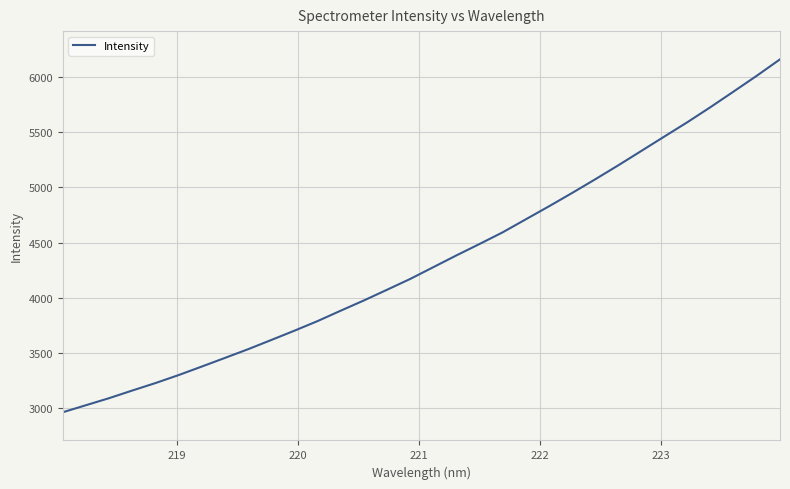

What is the smallest value displayed?

2960.3